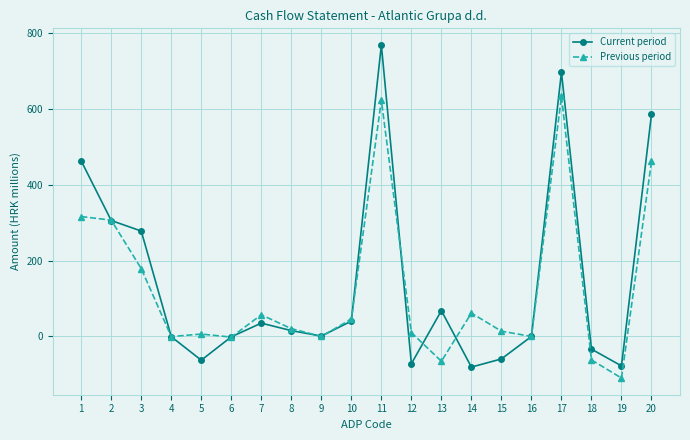

What is the value of the Current period point at the 3rd from the left?

278.3